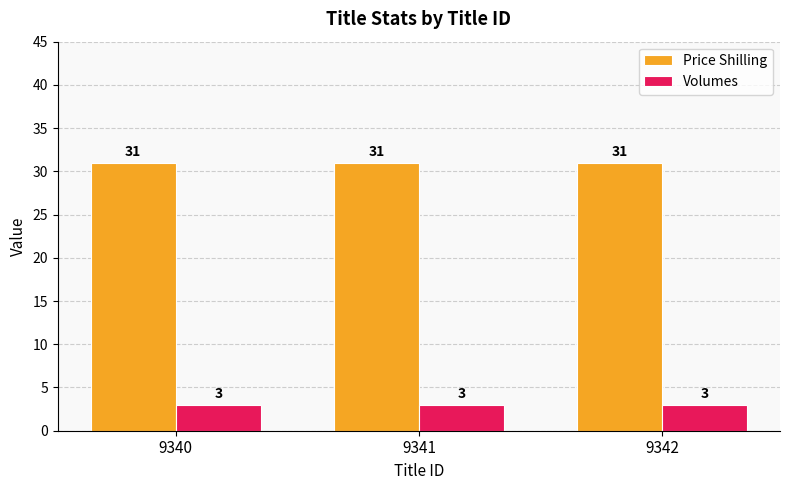

What are all the series names shown in the legend?

Price Shilling, Volumes